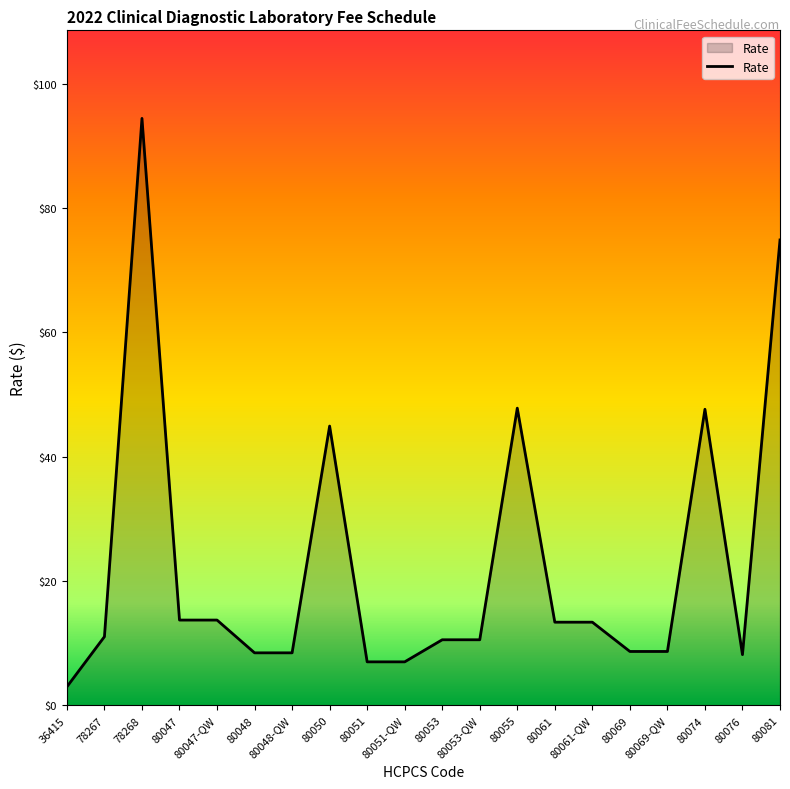

What position from the right is 78267?

19